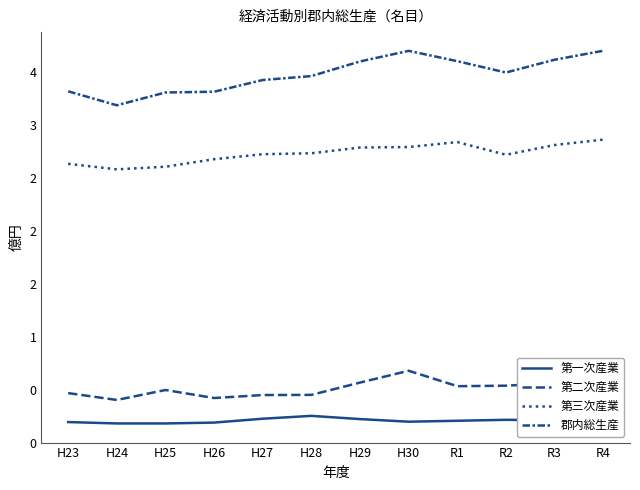

Does the chart display data point markers on the line(s)?

No